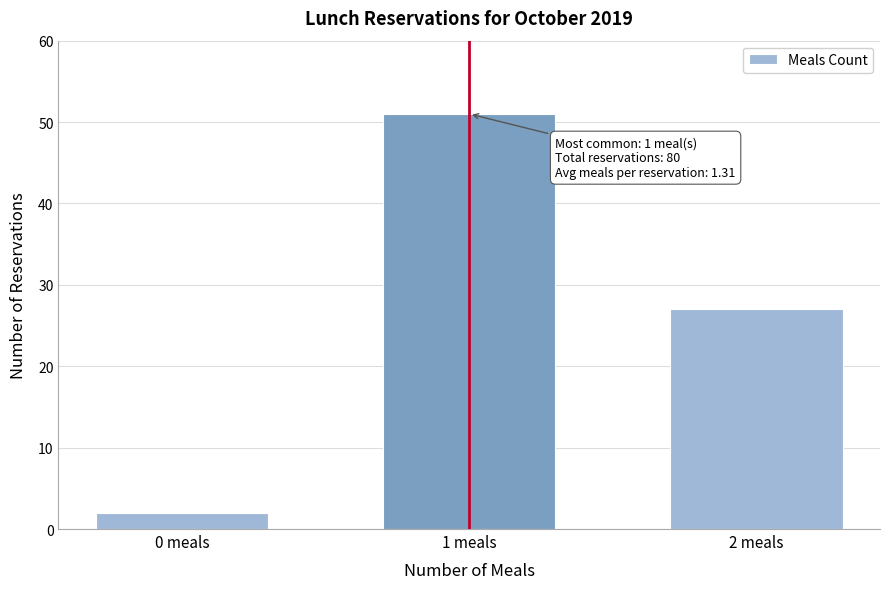

Reading left to right, transcribe all the data shown in this chart.

2	51	27